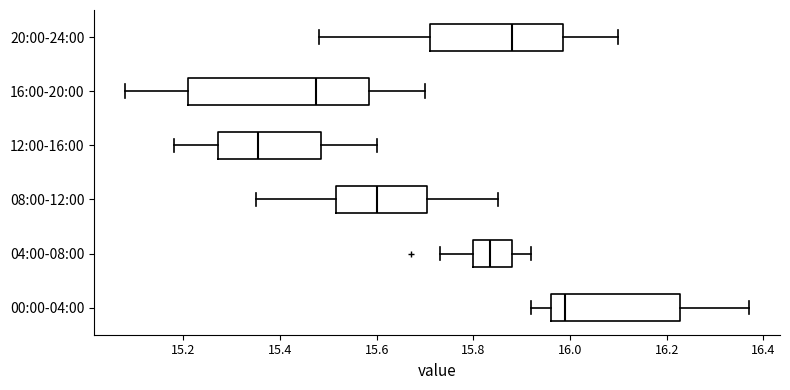

Which box is the widest, from its left edge to its right edge?

16:00-20:00